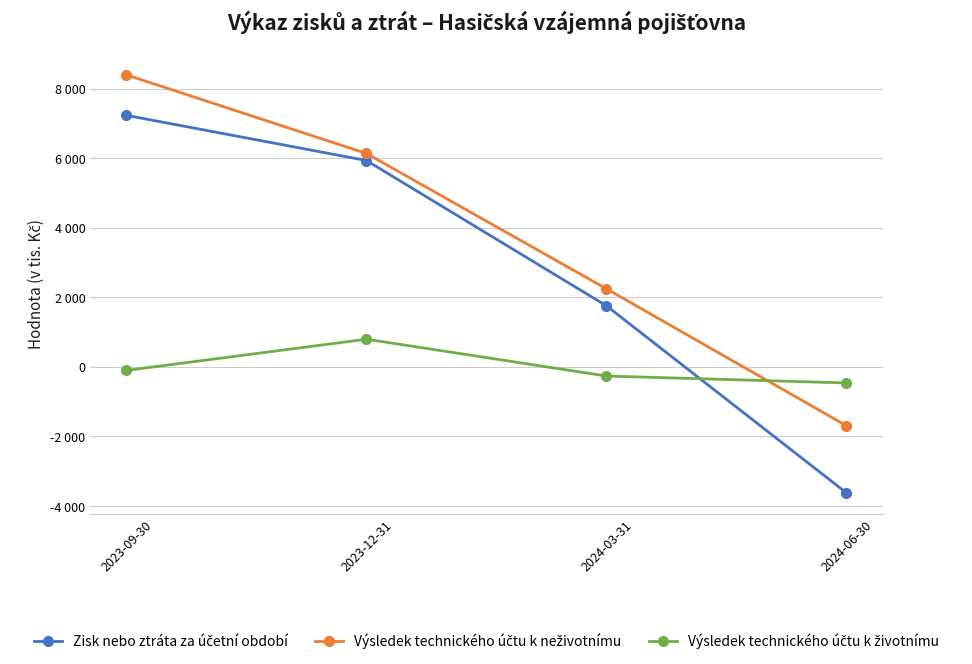

What is the approximate value of Výsledek technického účtu k neživotnímu at 2024-06-30, to the nearest 50?

-1700